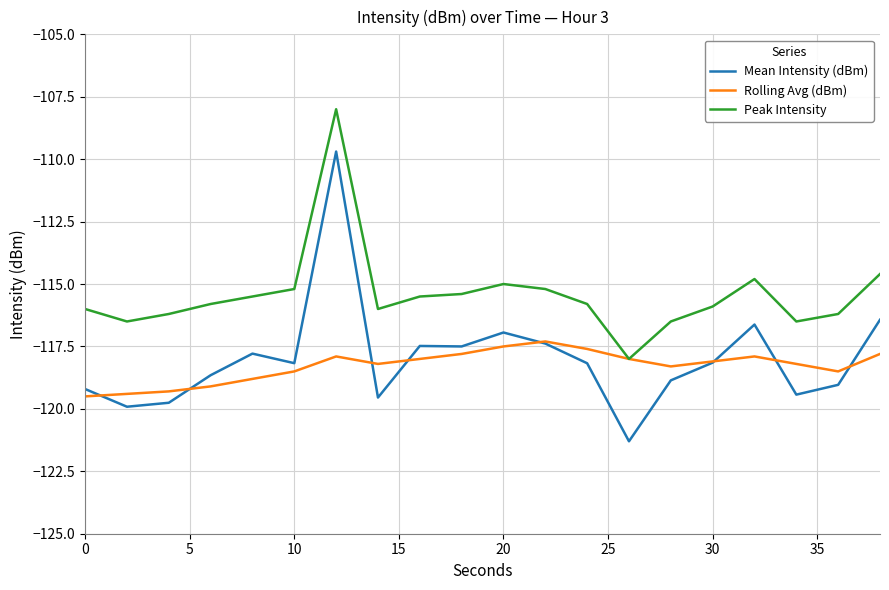

True or false: Mean Intensity (dBm) and Rolling Avg (dBm) cross at least once.

True